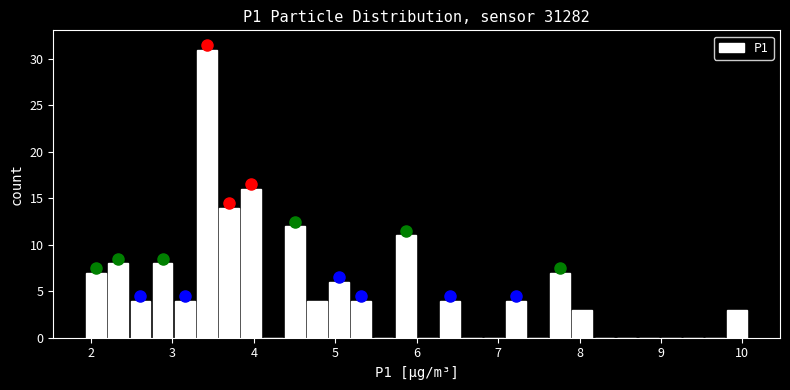

Read against the x-axis, roughly where is the centre of the tallest bar?

3.4